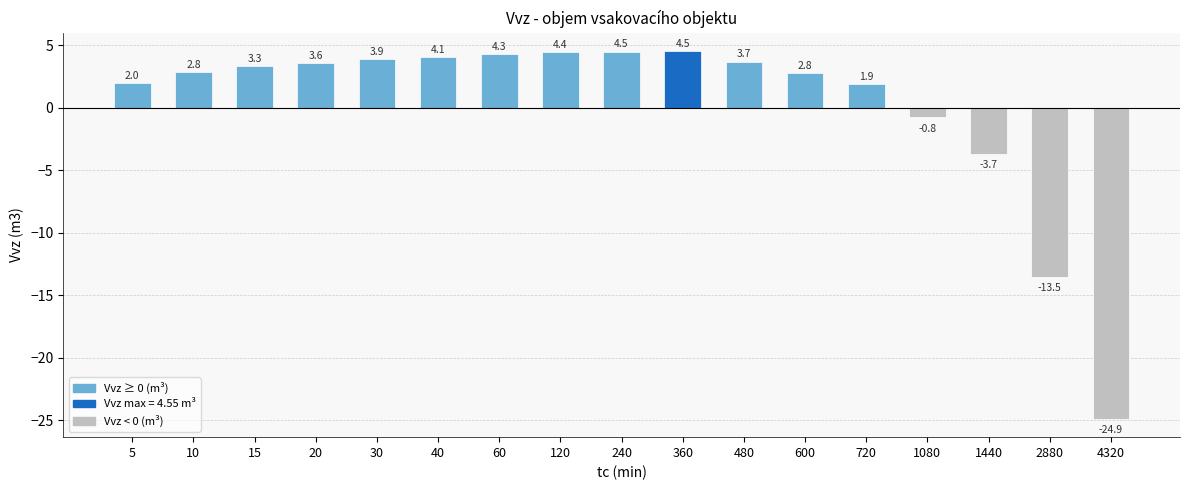

Reading left to right, list all the values displayed in this chart.

5=2.0	10=2.8	15=3.3	20=3.6	30=3.9	40=4.1	60=4.3	120=4.4	240=4.5	360=4.5	480=3.7	600=2.8	720=1.9	1080=-0.8	1440=-3.7	2880=-13.5	4320=-24.9